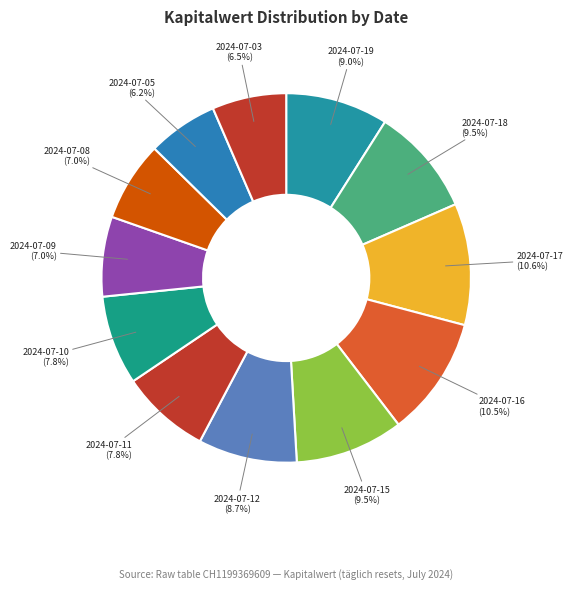

How much of the chart is everything except 2024-07-16?

89.5%